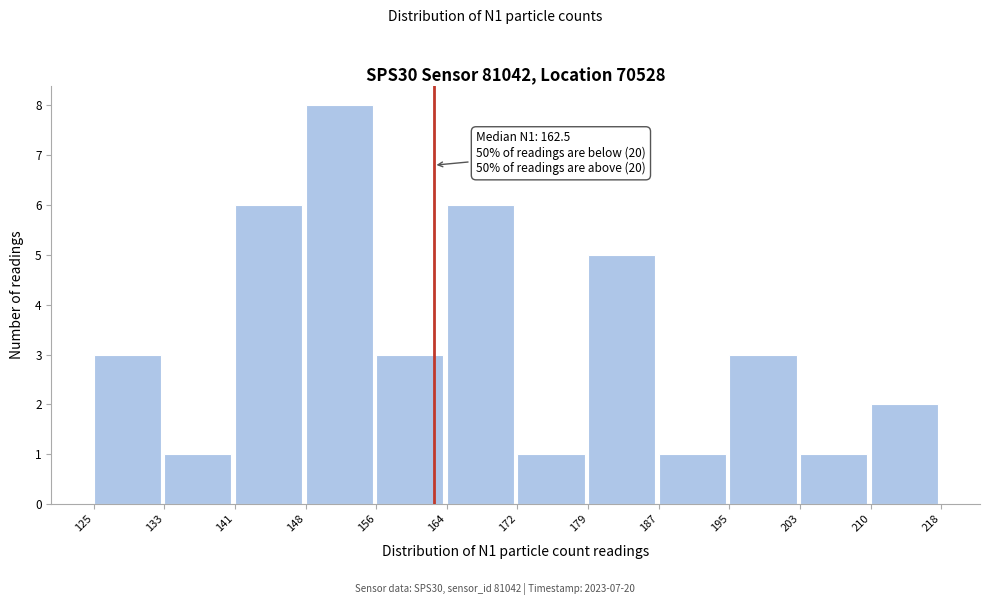

Over which range of the x-axis is the bar tallest?

148 to 156